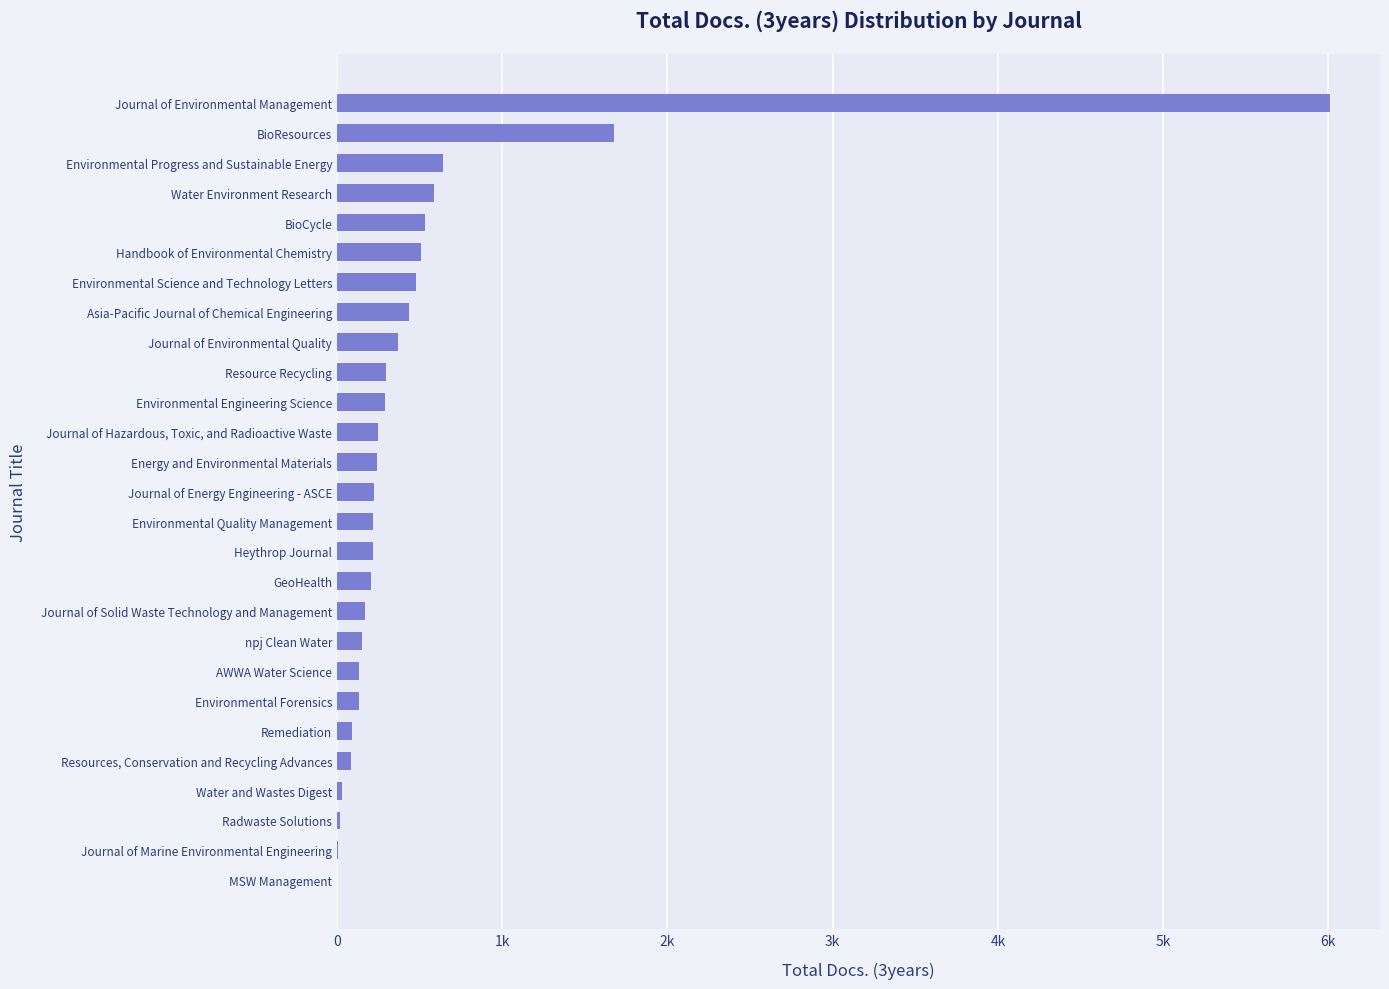

How many values exceed 224?

13